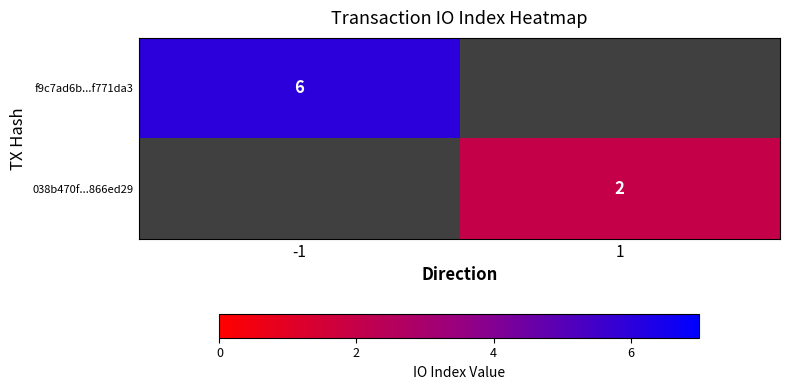

The value of 038b470f...866ed29 at 1 is 2. True or false?

True